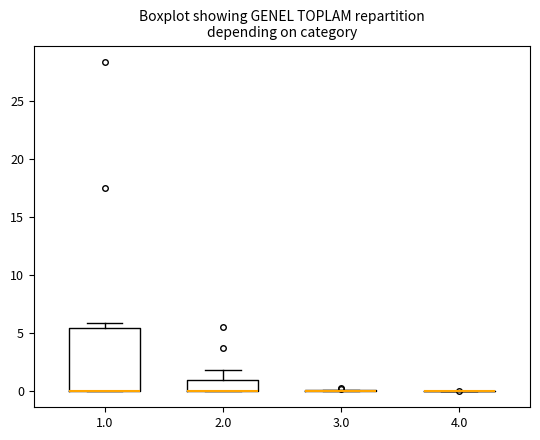

Reading left to right, read every box against the y-axis: the position of its median line, the range the box covers, and the ends of its whiskers. The values are not printed on the chart, so give them approximately, as read against the axis.

1.0: median 0.0 (drawn on the box's lower edge), box 0.0 to 5.5, whiskers 0.0 to 6.0
2.0: median 0.0 (drawn on the box's lower edge), box 0.0 to 1.0, whiskers 0.0 to 2.0
3.0: box collapsed to a line at 0.0, whiskers 0.0 to 0.0
4.0: box collapsed to a line at 0.0, whiskers 0.0 to 0.0